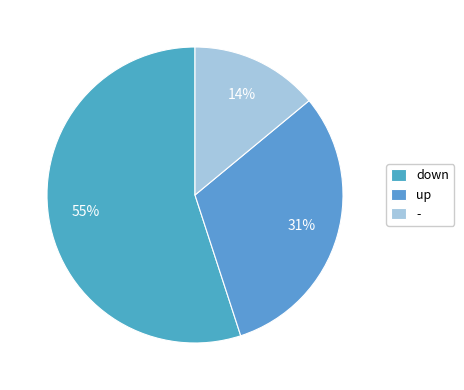

Does - account for over 50% of the chart?

No